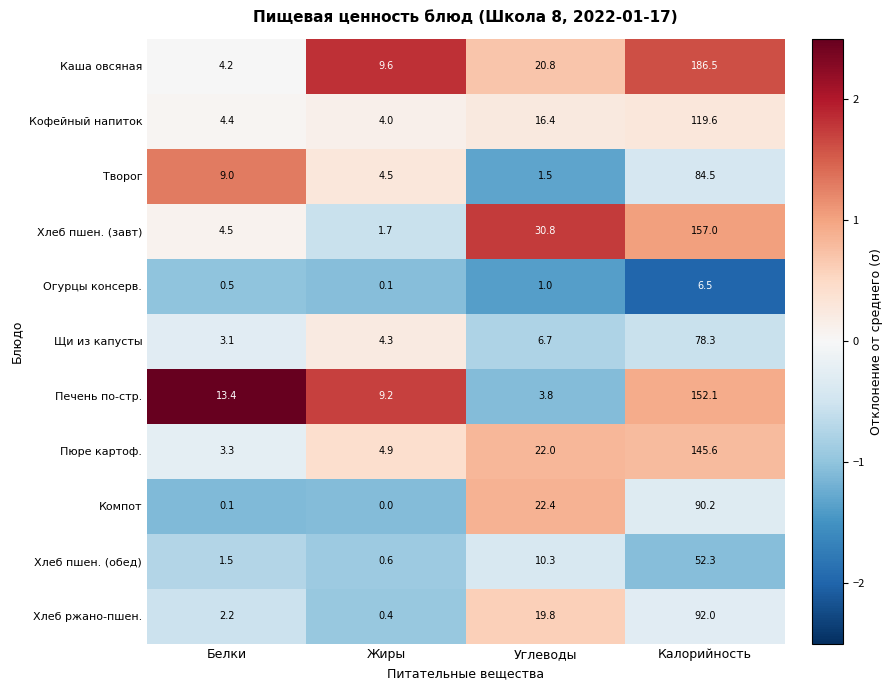

At which label is Хлеб пшен. (завт) closest to 79?

Углеводы